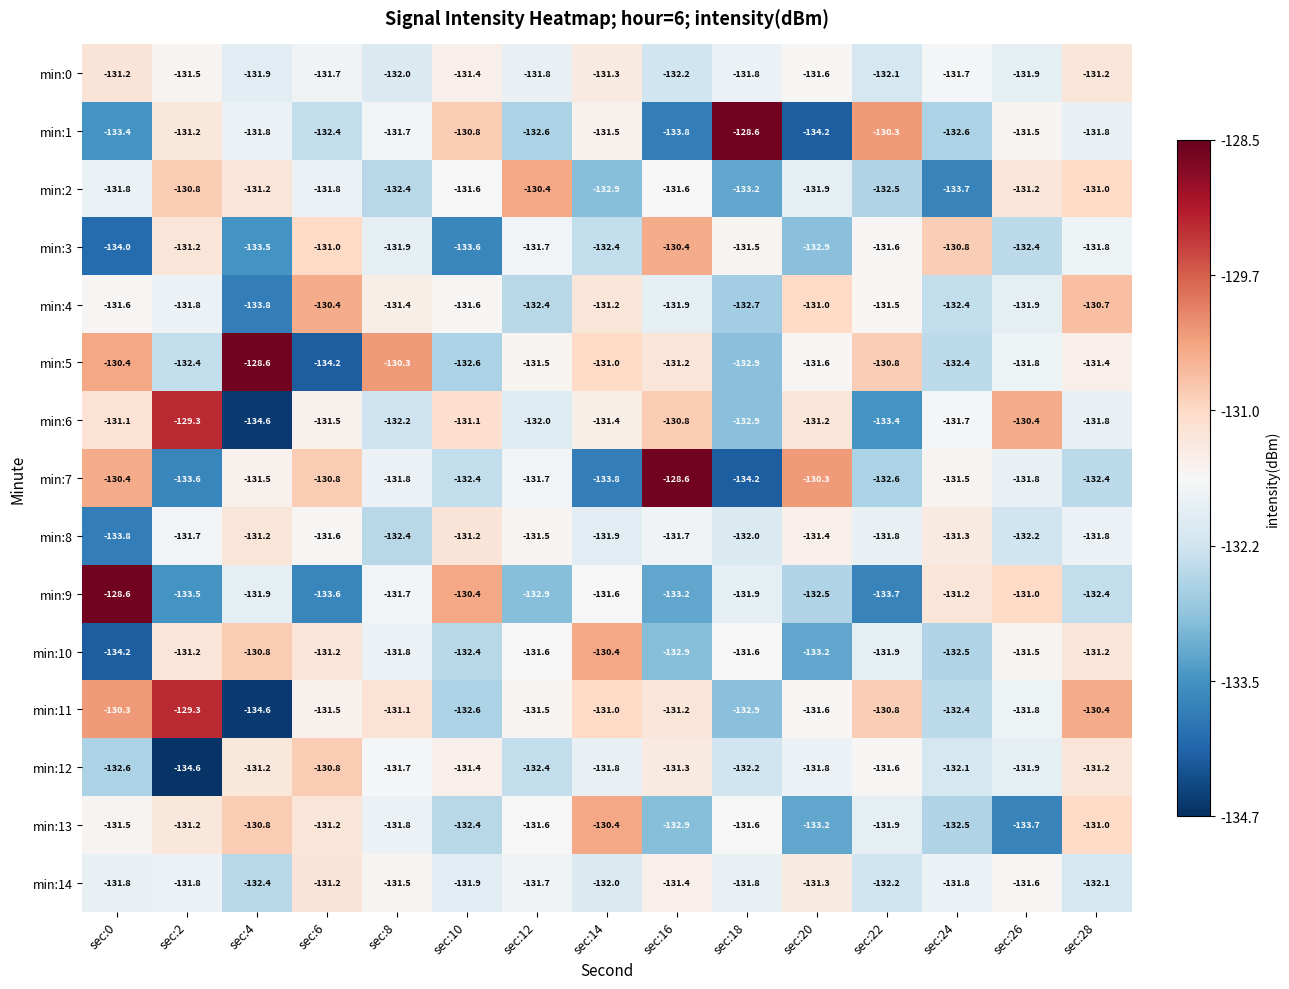

The value of min:11 at sec:0 is -130.3. True or false?

True